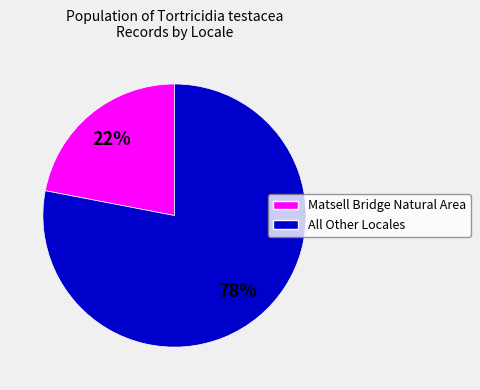

To the nearest percent, what is the average slice percentage?

50%